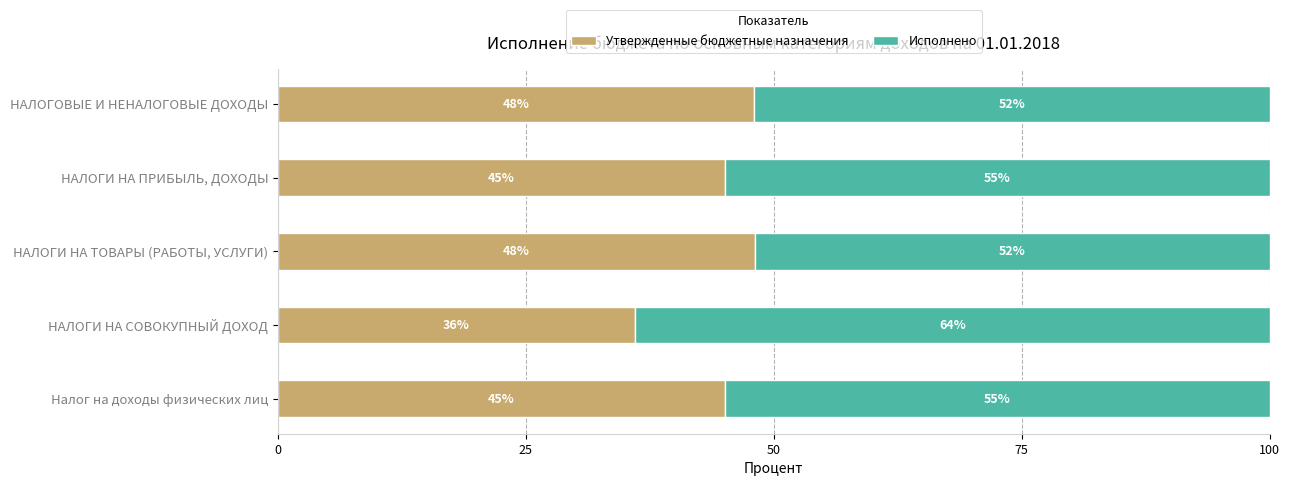

What is the difference between the second highest and minimum values in the Утвержденные бюджетные назначения series?

12.0